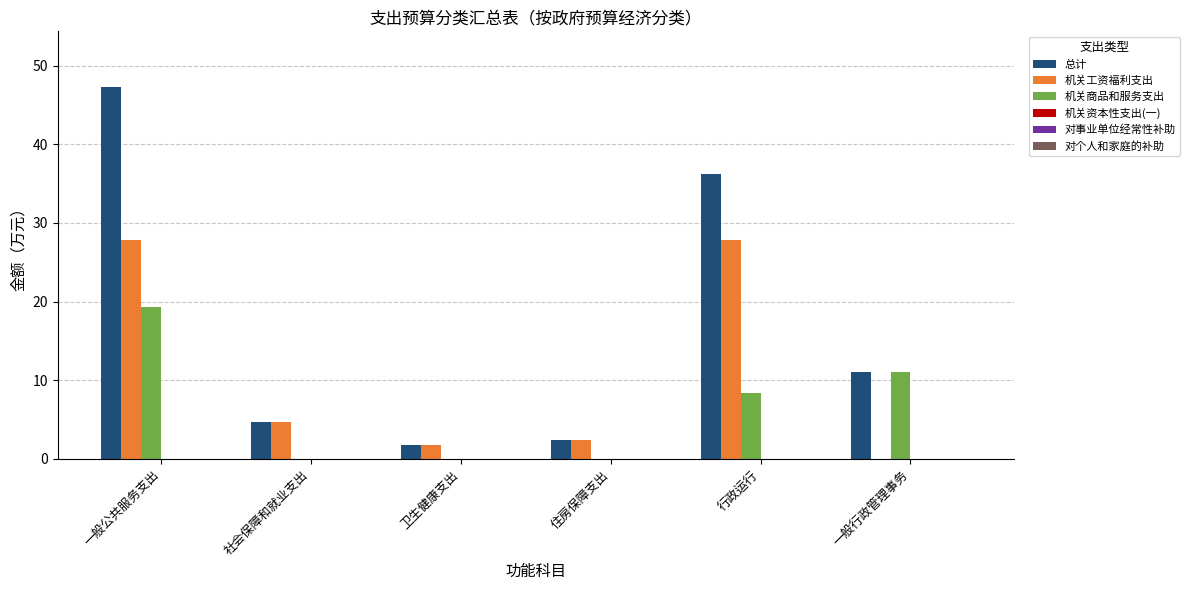

Between 住房保障支出 and 行政运行, which series saw the biggest shift?

总计